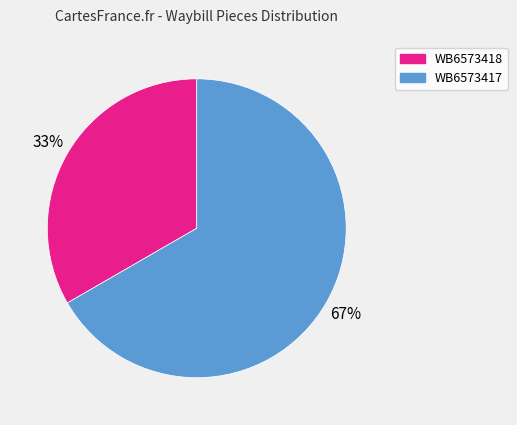

Is there a majority slice in this chart?

Yes